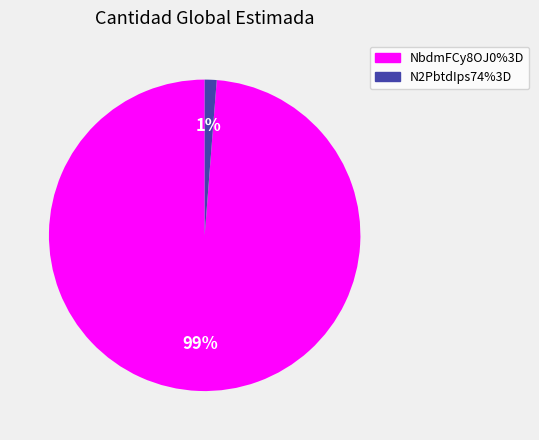

To the nearest percent, what portion does NbdmFCy8OJ0%3D represent?

99%